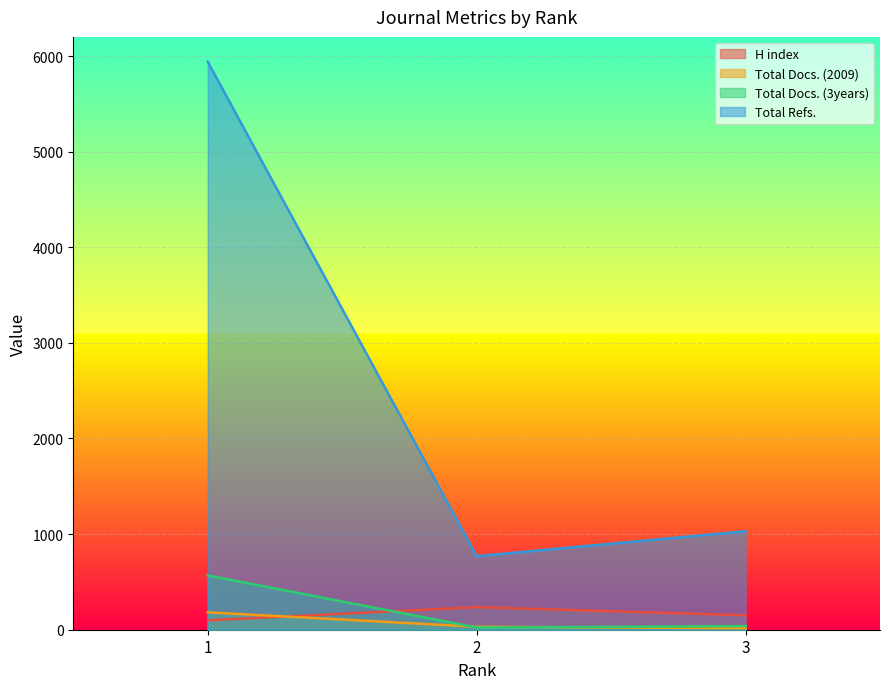

How many lines are shown in the chart?

4